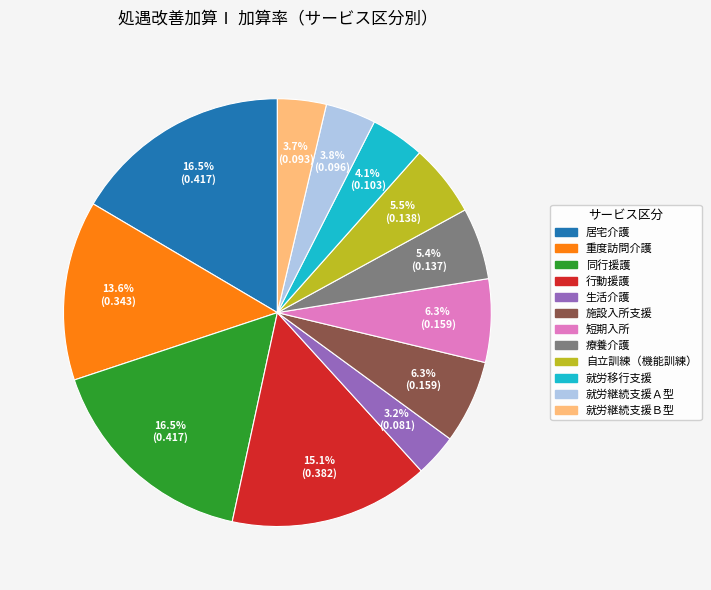

Is there a majority slice in this chart?

No